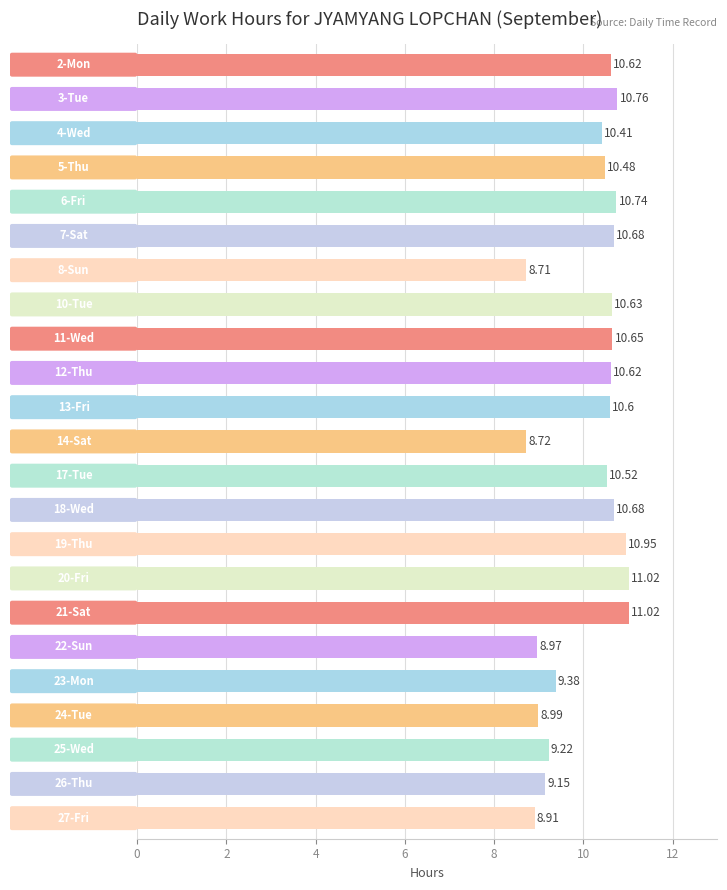

Approximately how many times larger is the value at 17-Tue compared to 27-Fri?

1.2